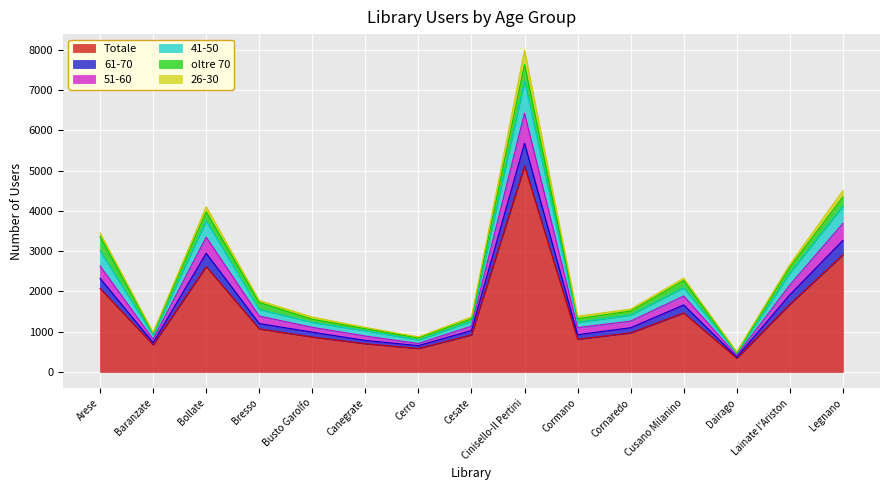

Is the value of Totale at Legnano greater than the value of 51-60 at Baranzate?

Yes